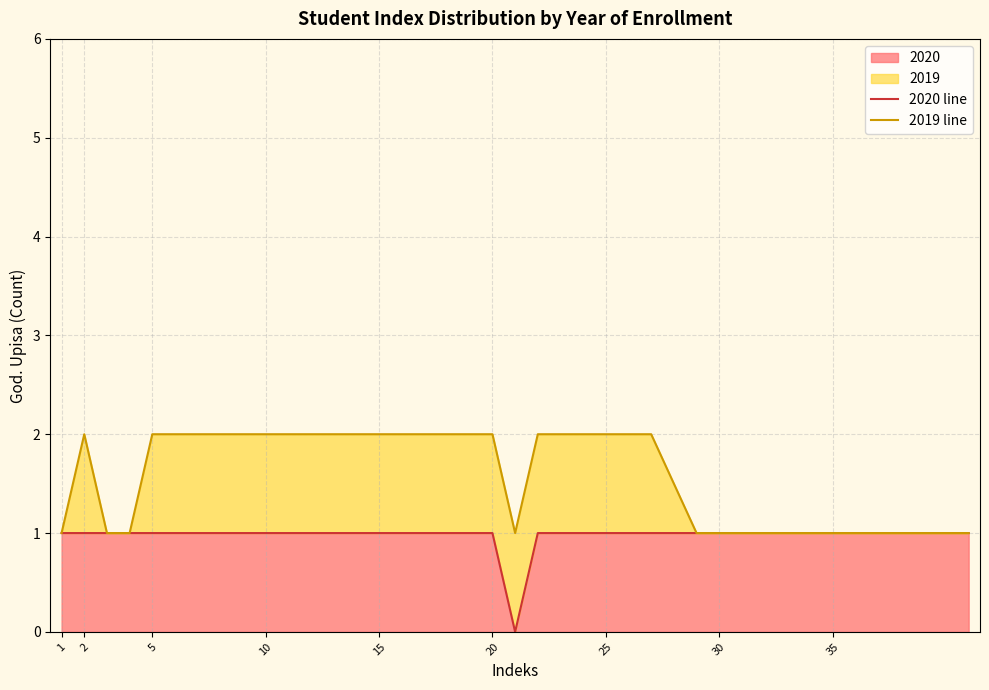

What is the sum of all 2020 line values?

38